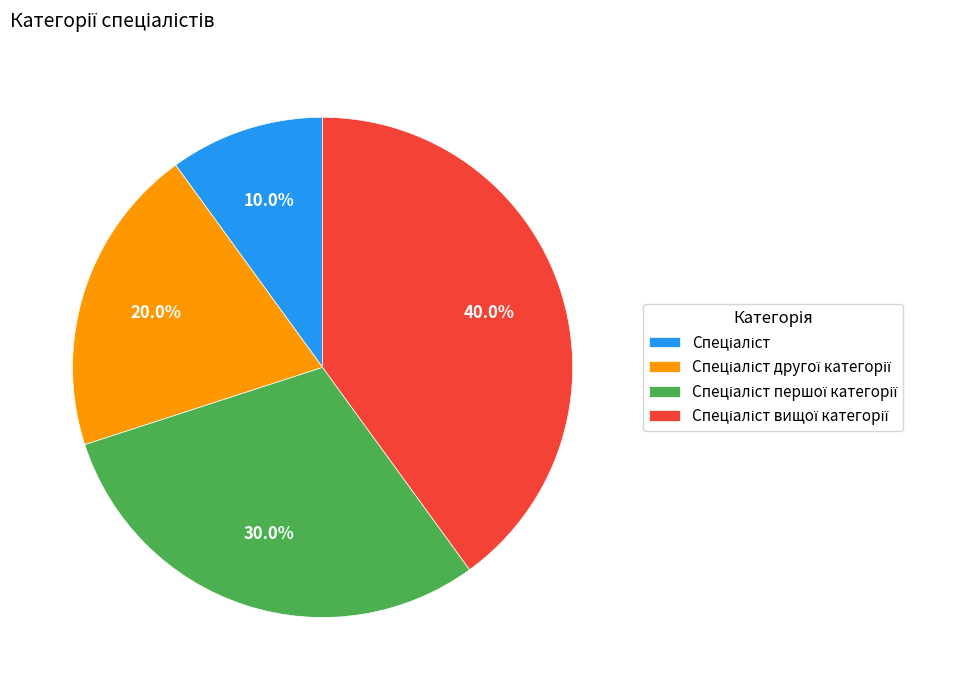

Count the number of slices in the pie.

4